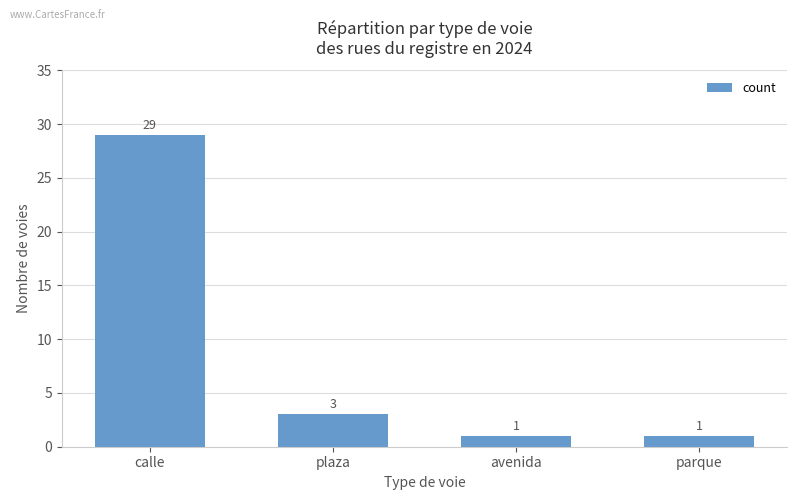

The chart shows a value of 1 at avenida. True or false?

True